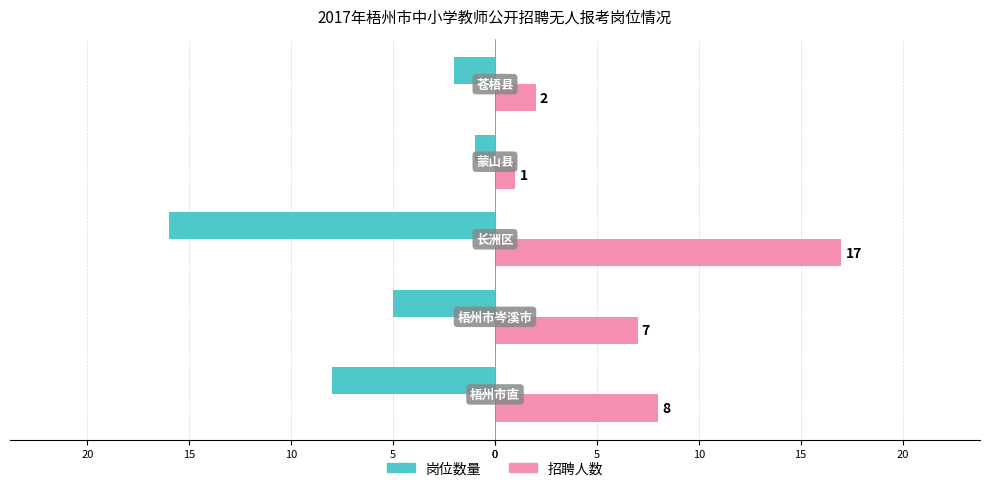

What are all the series names shown in the legend?

岗位数量, 招聘人数